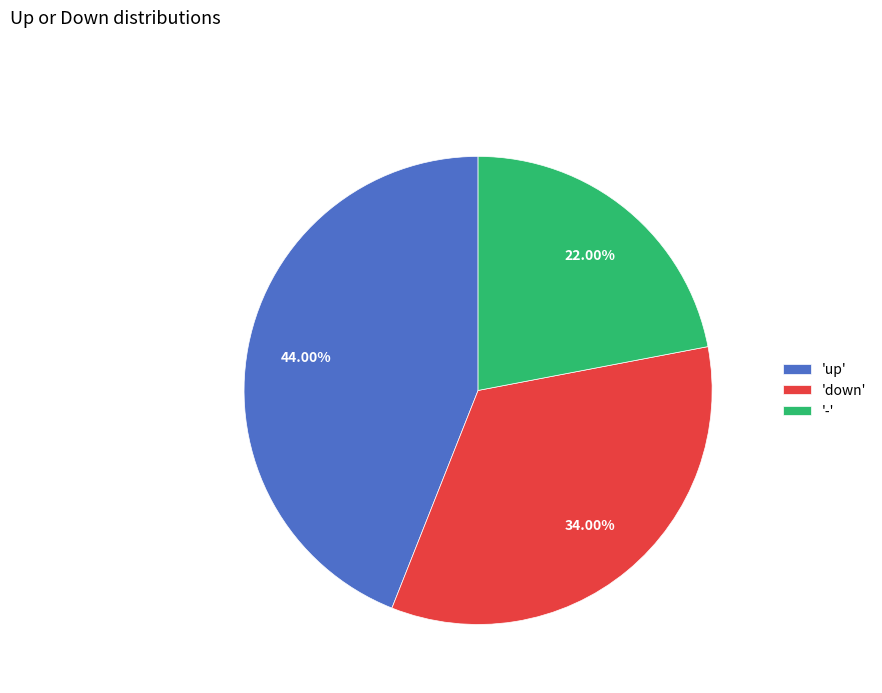

Count the number of slices in the pie.

3